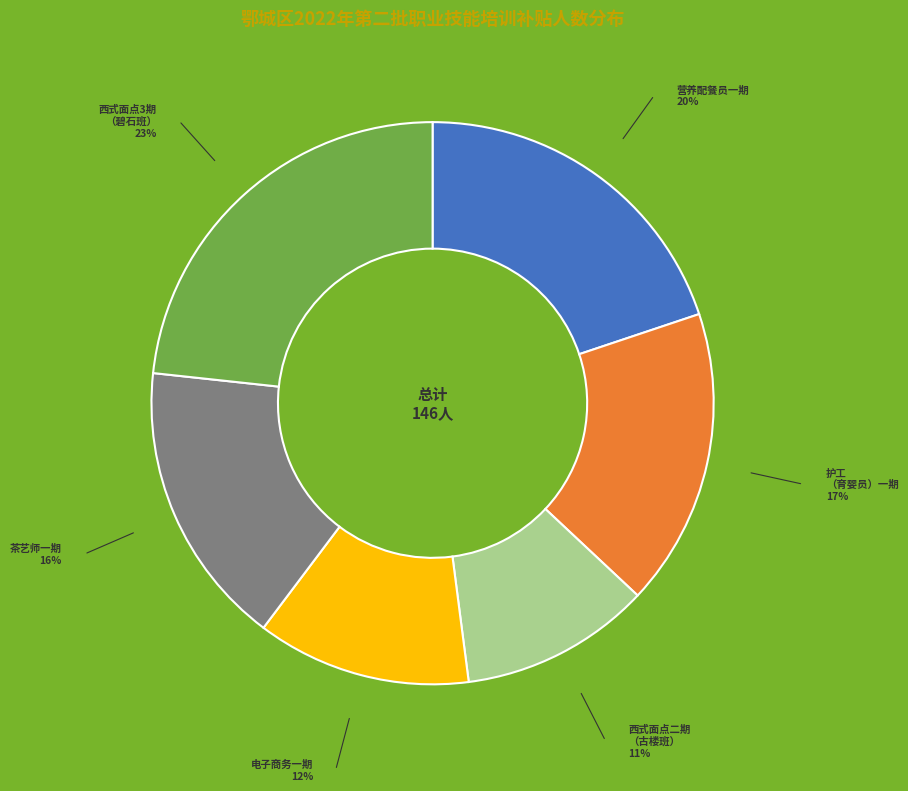

Is there a majority slice in this chart?

No